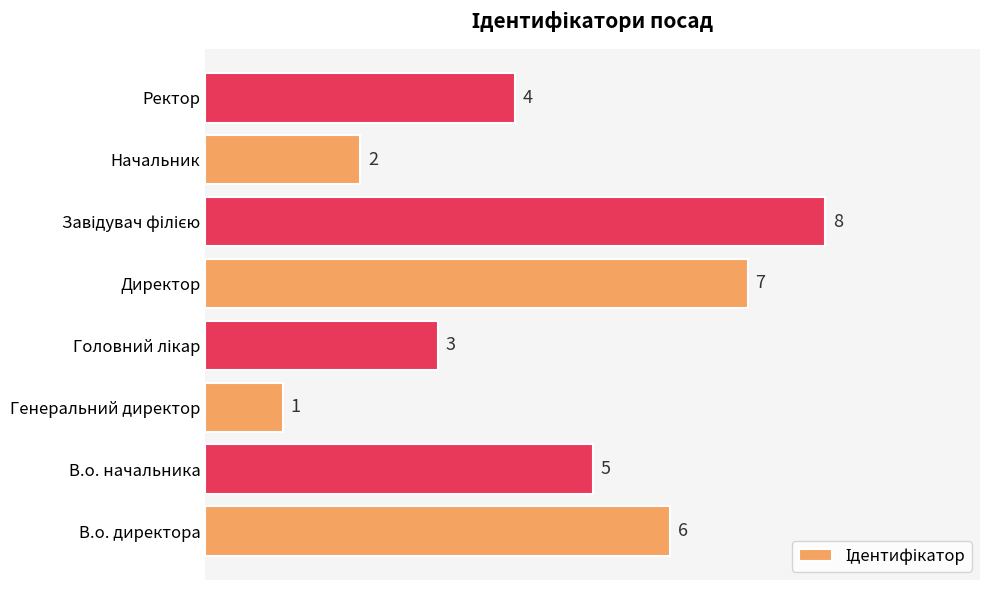

Reading bottom to top, extract all data points from this chart.

6	5	1	3	7	8	2	4